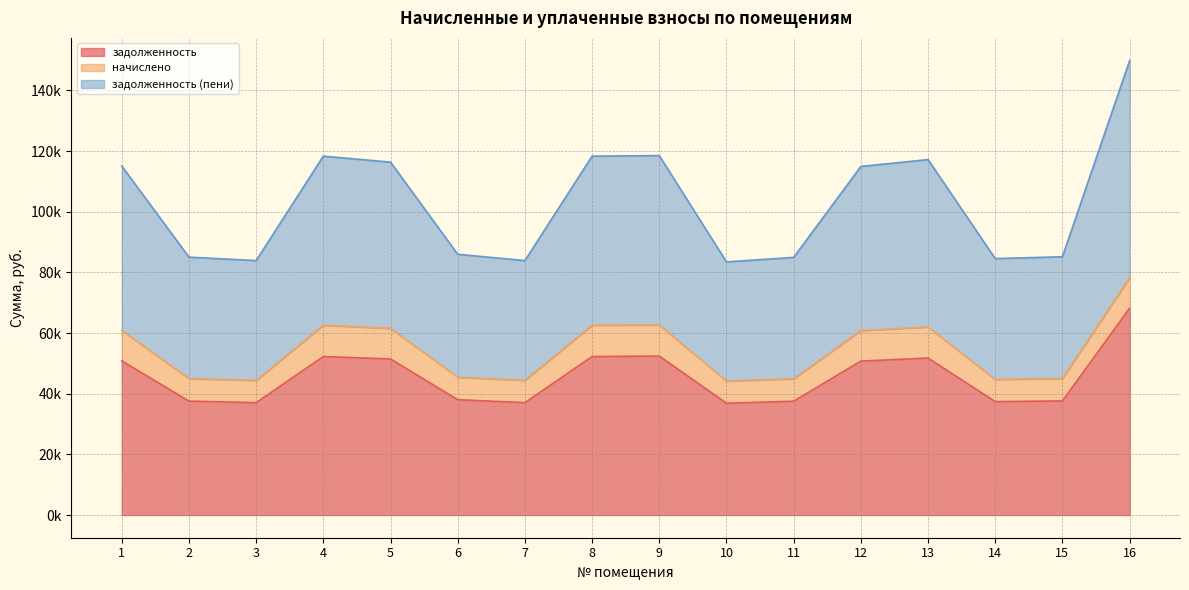

True or false: задолженность and задолженность (пени) intersect in this chart.

False